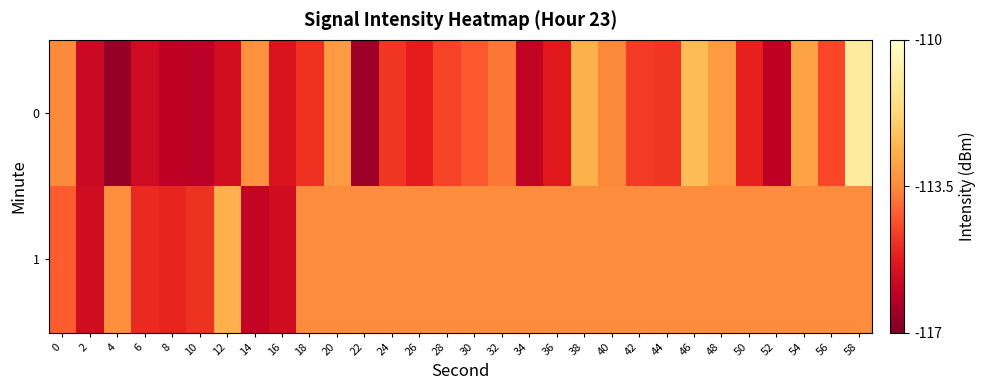

List the series in order of their peak value, lowest first.

1, 0